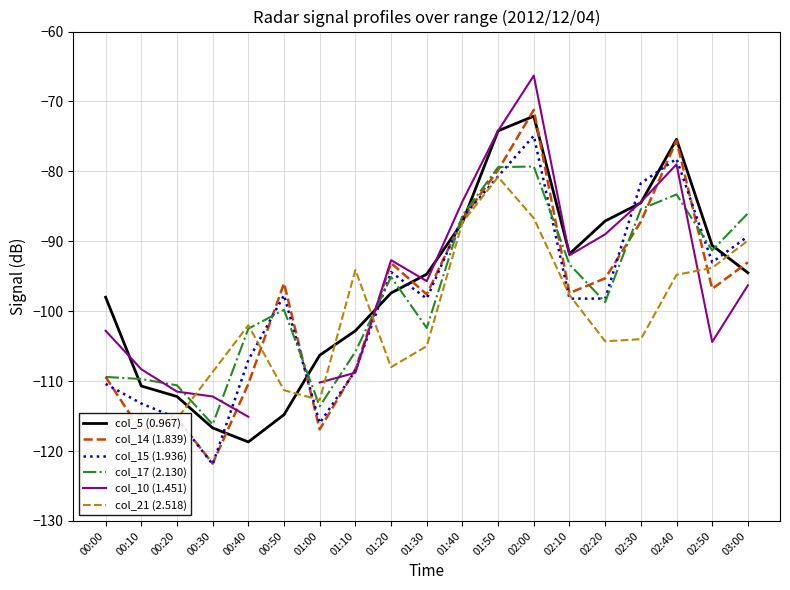

The value of col_15 (1.936) at 00:00 is -110.4. True or false?

True